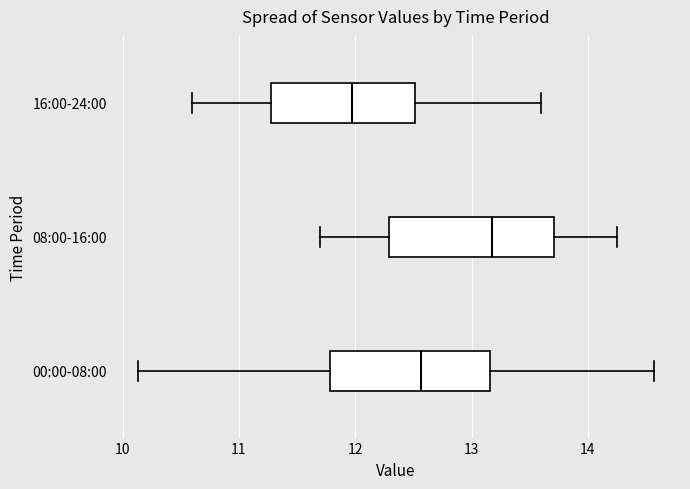

Reading bottom to top, read every box against the x-axis: the position of its median line, the range the box covers, and the ends of its whiskers. The values are not printed on the chart, so give them approximately, as read against the axis.

00:00-08:00: median 12.6, box 11.8 to 13.2, whiskers 10.1 to 14.6
08:00-16:00: median 13.2, box 12.3 to 13.7, whiskers 11.7 to 14.3
16:00-24:00: median 12.0, box 11.3 to 12.5, whiskers 10.6 to 13.6